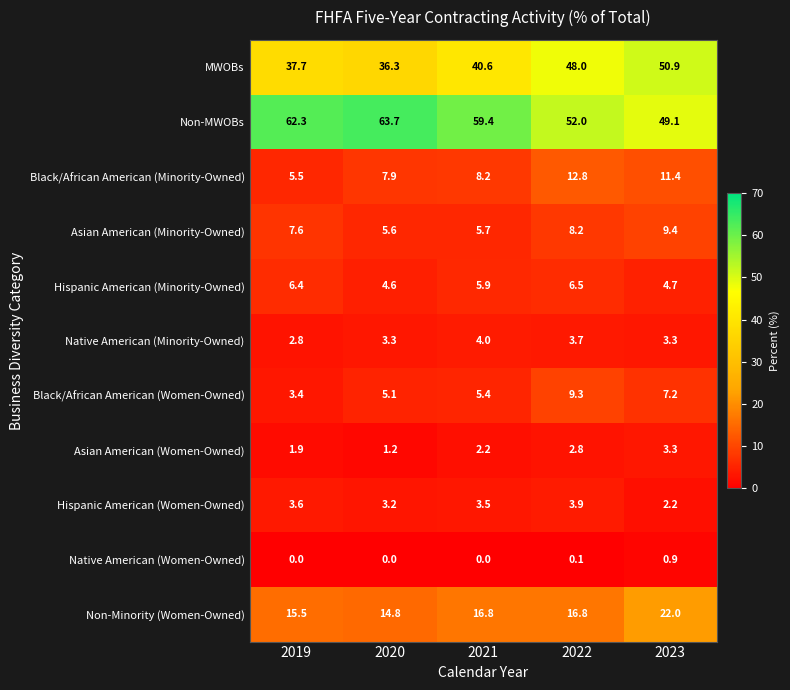

True or false: Non-MWOBs has a value of 59.4 at 2021.

True